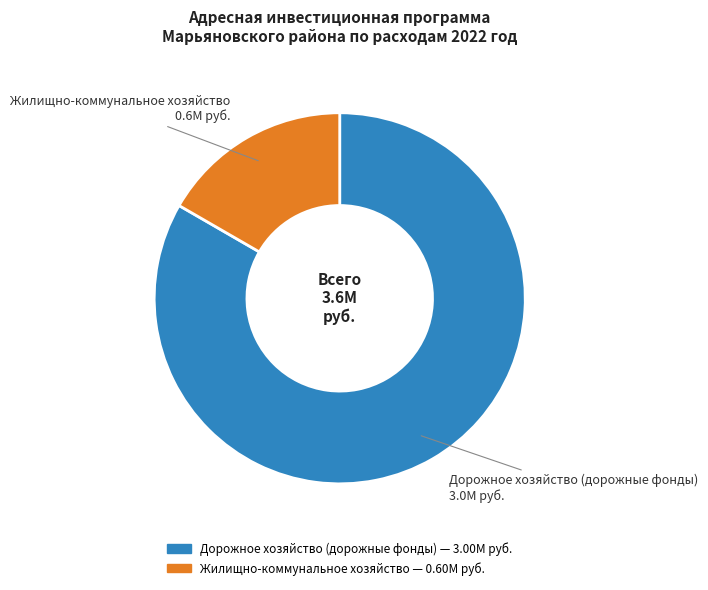

Rank the categories by value from lowest to highest.

Жилищно-коммунальное хозяйство, Дорожное хозяйство (дорожные фонды)